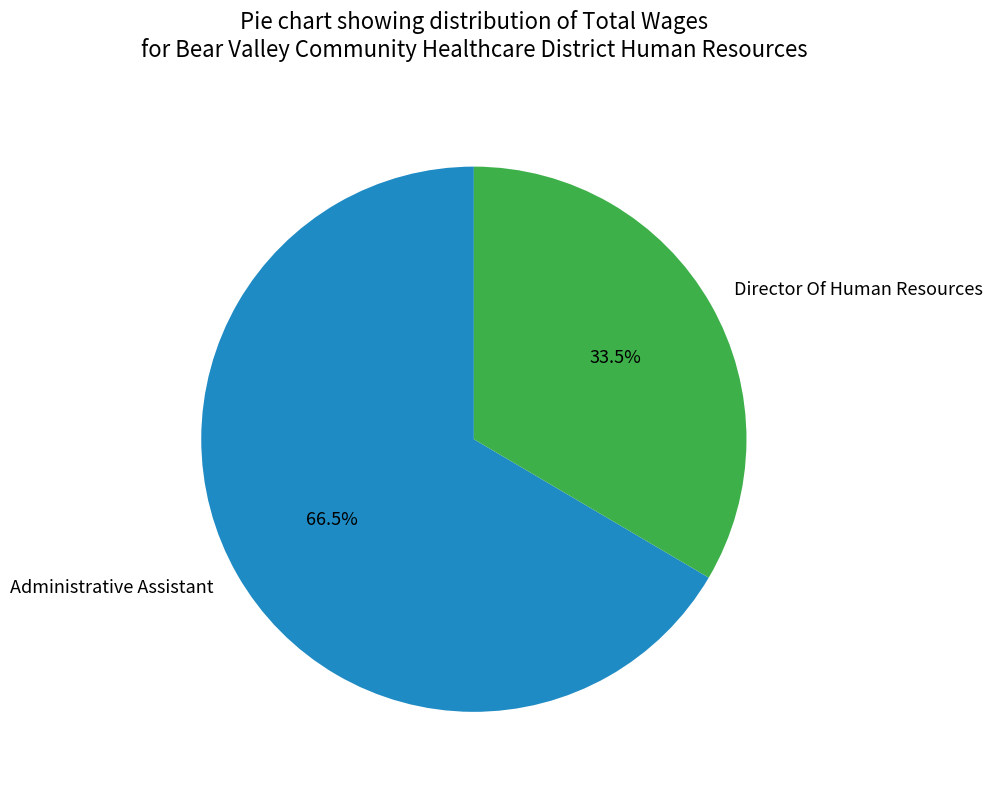

Rank the categories by value from lowest to highest.

Director Of Human Resources, Administrative Assistant